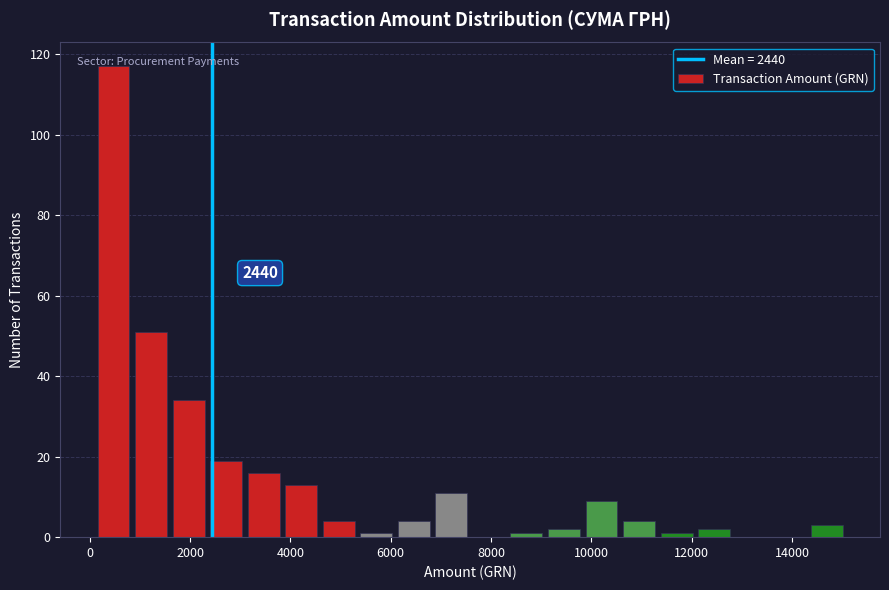

Read against the x-axis, roughly where is the centre of the tallest bar?

400